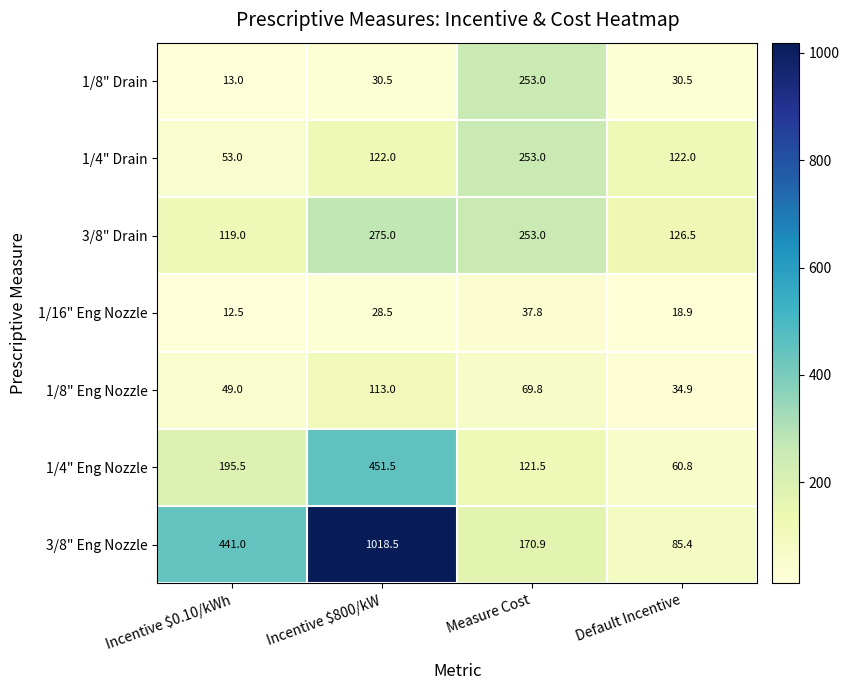

What is the spread (max minus min) of values at Incentive $0.10/kWh?

428.5